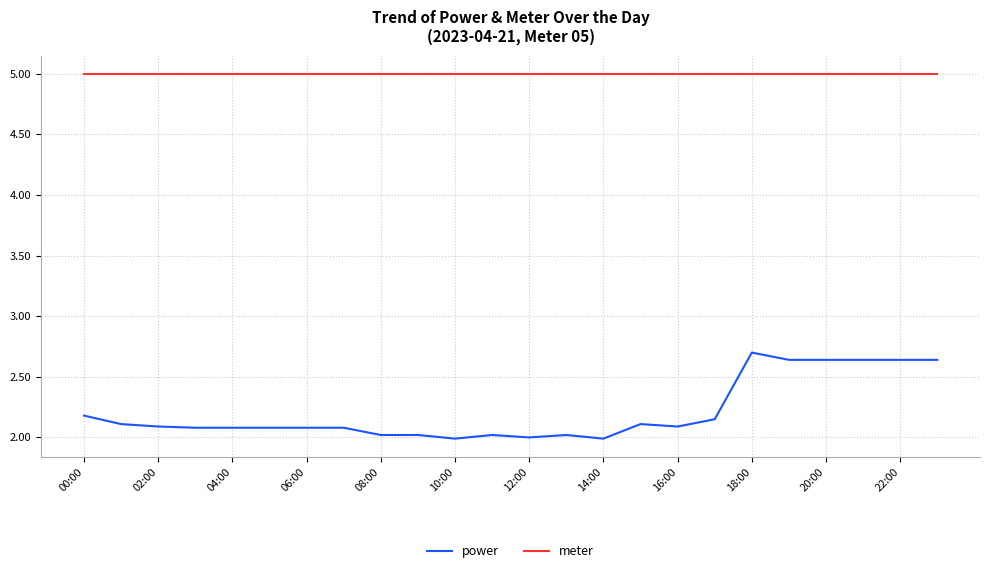

What is the minimum value for meter?

5.0